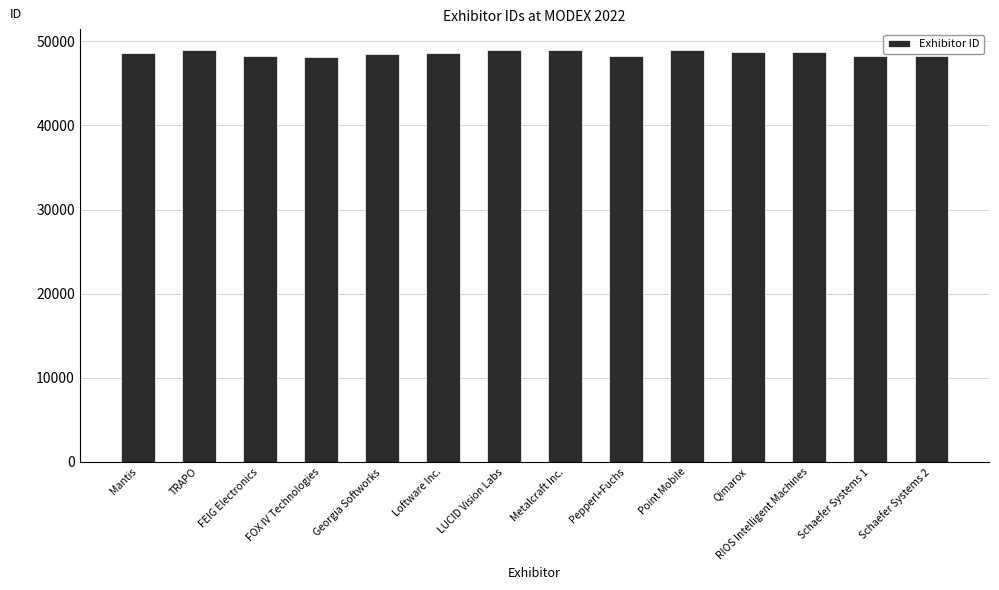

How many distinct data groups are displayed?

1